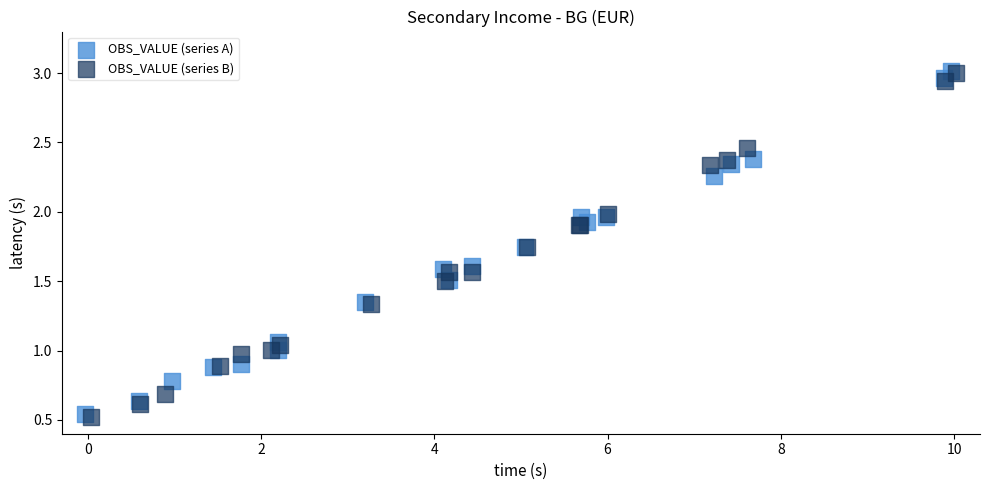

Which series has the widest spread of Y values?

OBS_VALUE (series B)